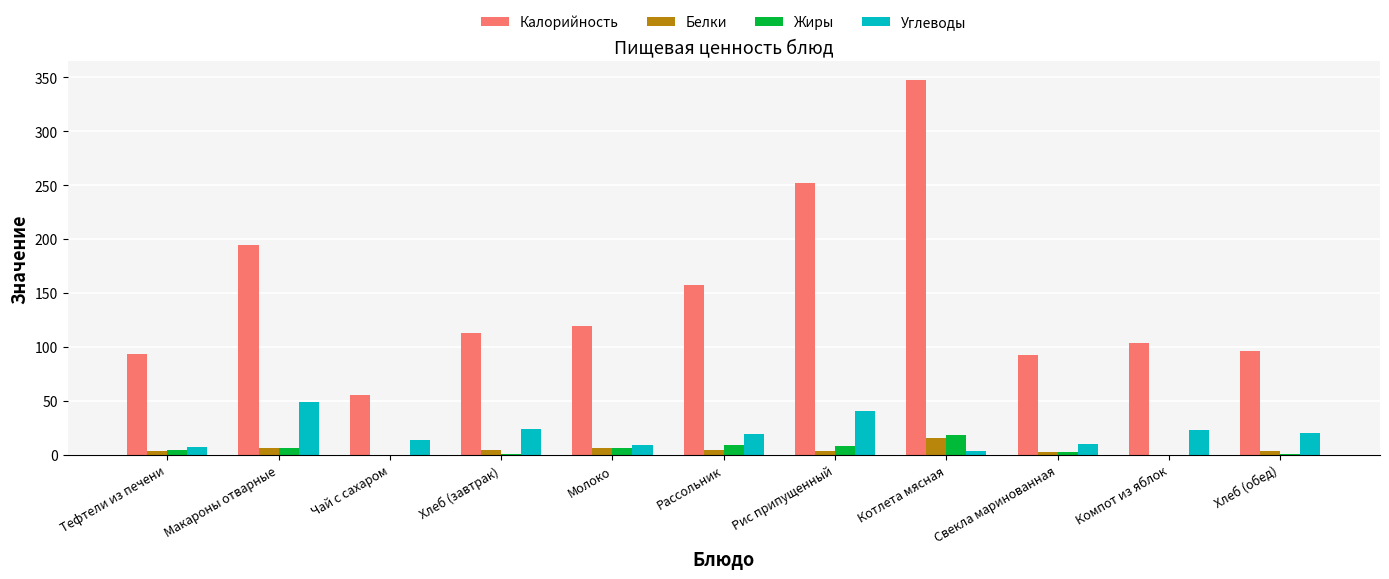

Where is Калорийность nearest to the value 201?

Макароны отварные